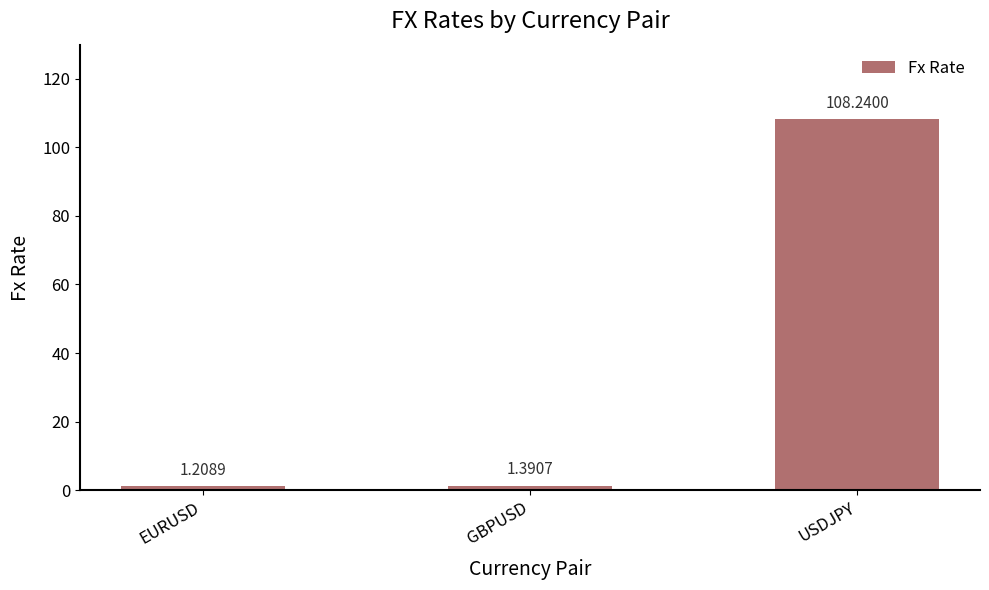

Which category has the lowest value across all series?

EURUSD